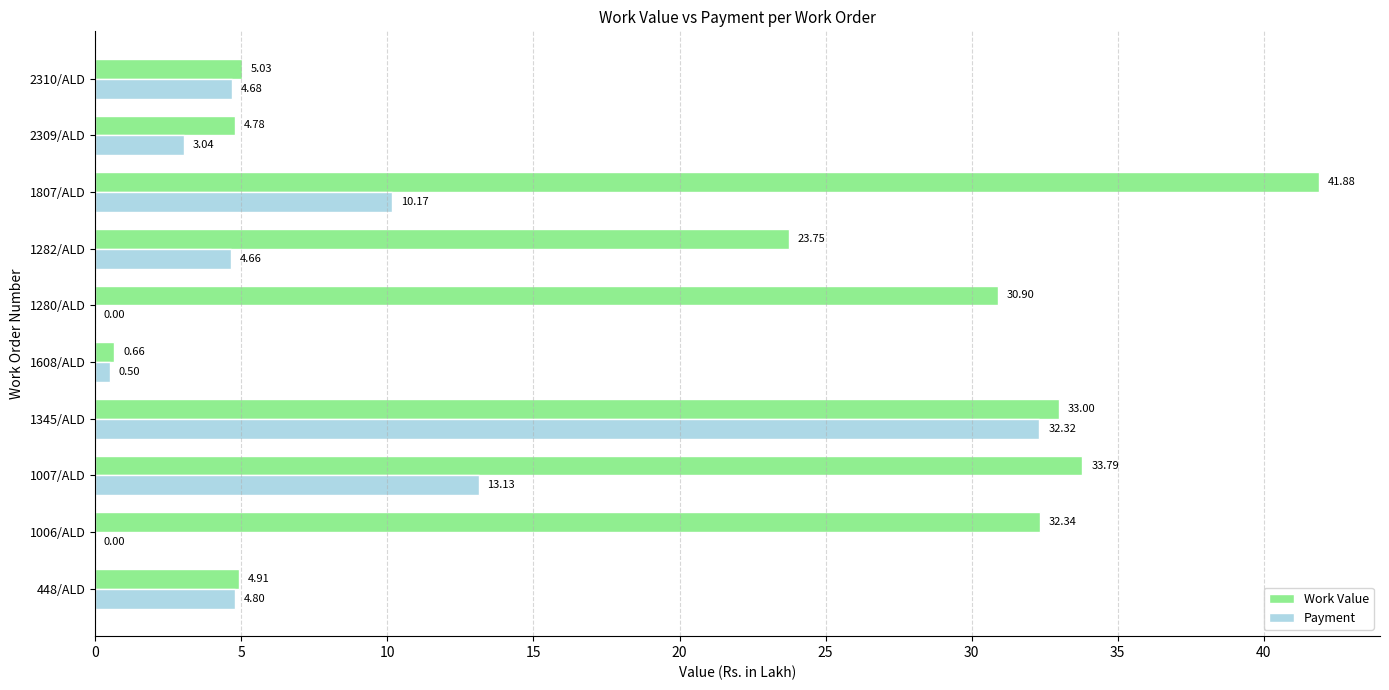

Between 1345/ALD and 2309/ALD, which series saw the biggest shift?

Payment